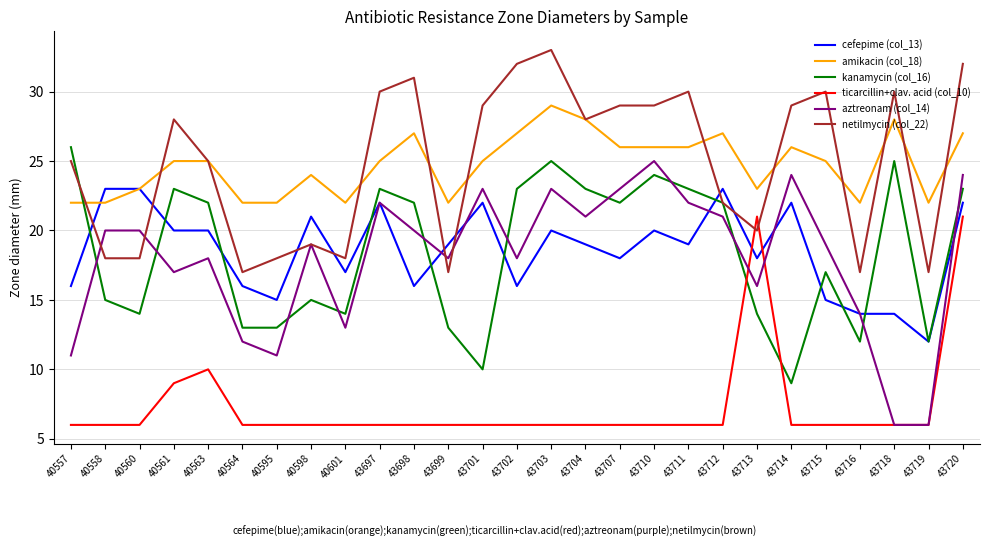

What is the sum of all kanamycin (col_16) values?

497